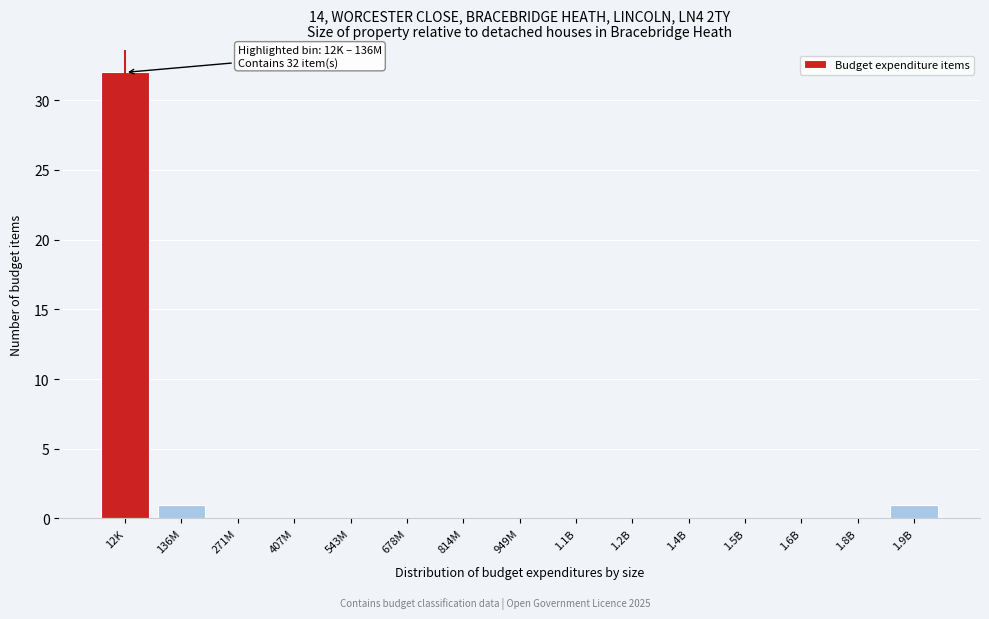

Reading left to right, what are all the values shown in this chart?

12K=32	136M=1	271M=0	407M=0	543M=0	678M=0	814M=0	949M=0	1.1B=0	1.2B=0	1.4B=0	1.5B=0	1.6B=0	1.8B=0	1.9B=1